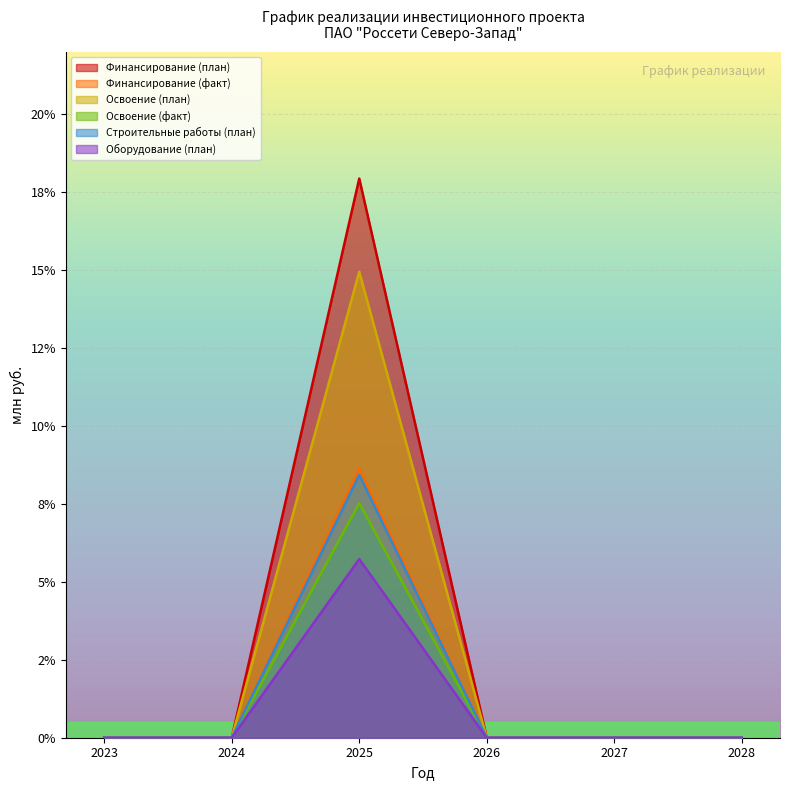

At which category does Освоение (факт) reach its first local peak?

2025